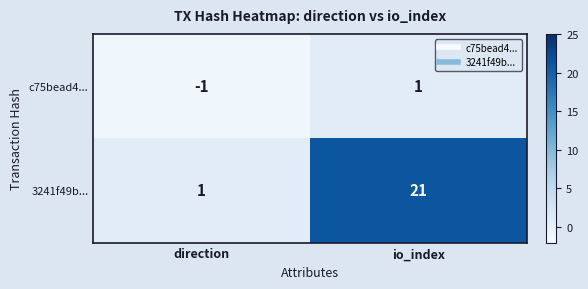

Which category has the highest value in the c75bead4... series?

io_index